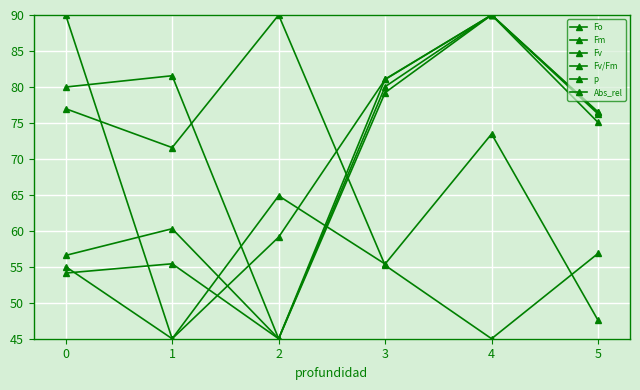

Does the chart have visible grid lines?

Yes